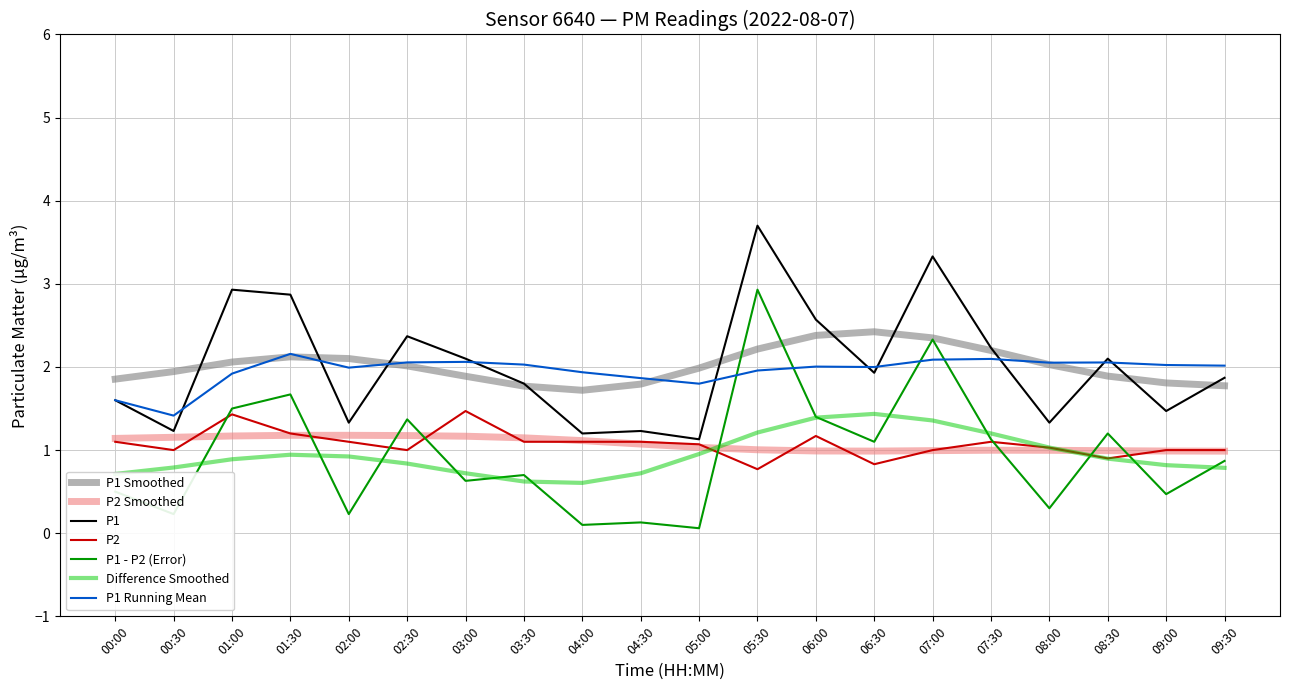

At 06:30, list the series in order from smallest to largest.

P2, P2 Smoothed, P1 - P2 (Error), Difference Smoothed, P1, P1 Running Mean, P1 Smoothed